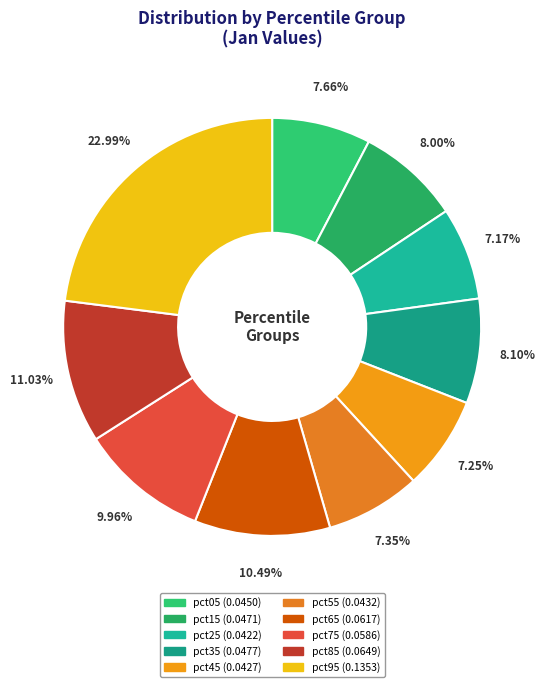

Which has a higher value, pct15 or pct75?

pct75